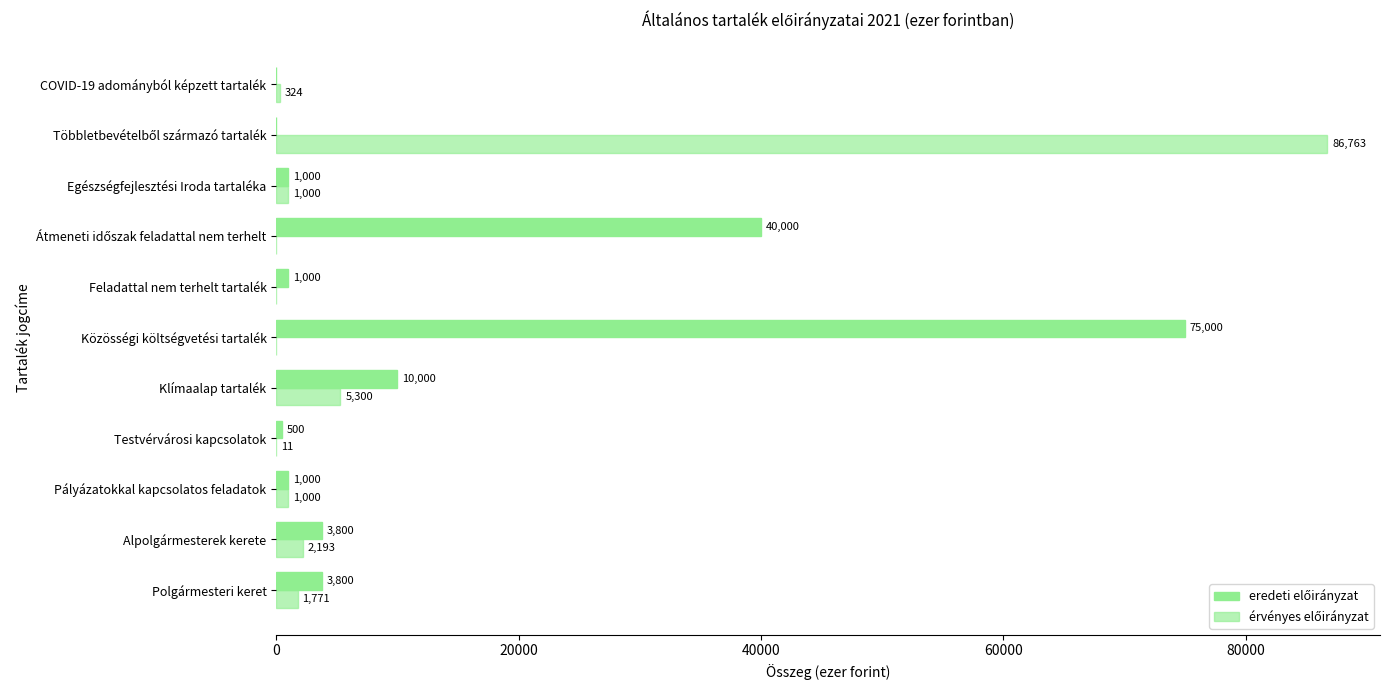

How many distinct data groups are displayed?

2